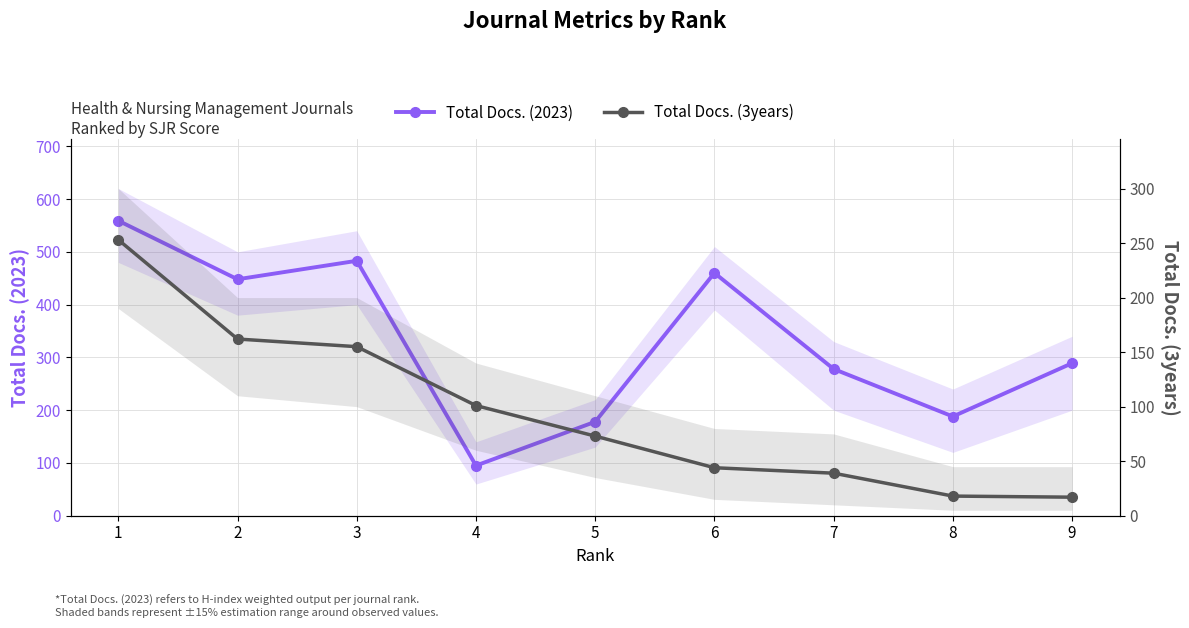

At which label does Total Docs. (3years) reach its minimum?

9